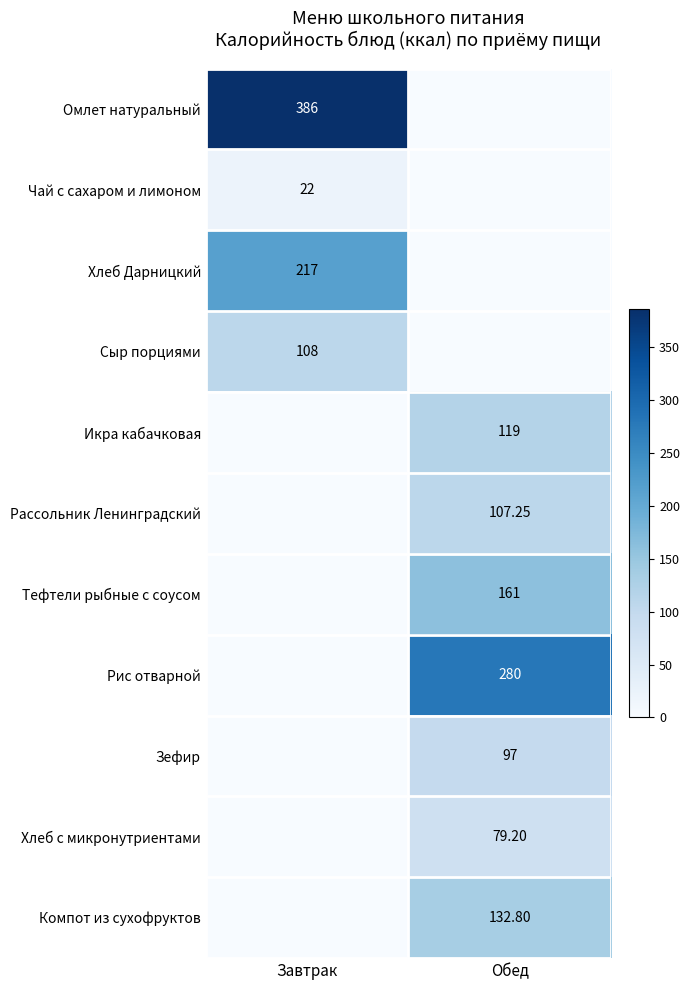

Is the value of Хлеб Дарницкий at Завтрак greater than the value of Омлет натуральный at Завтрак?

No